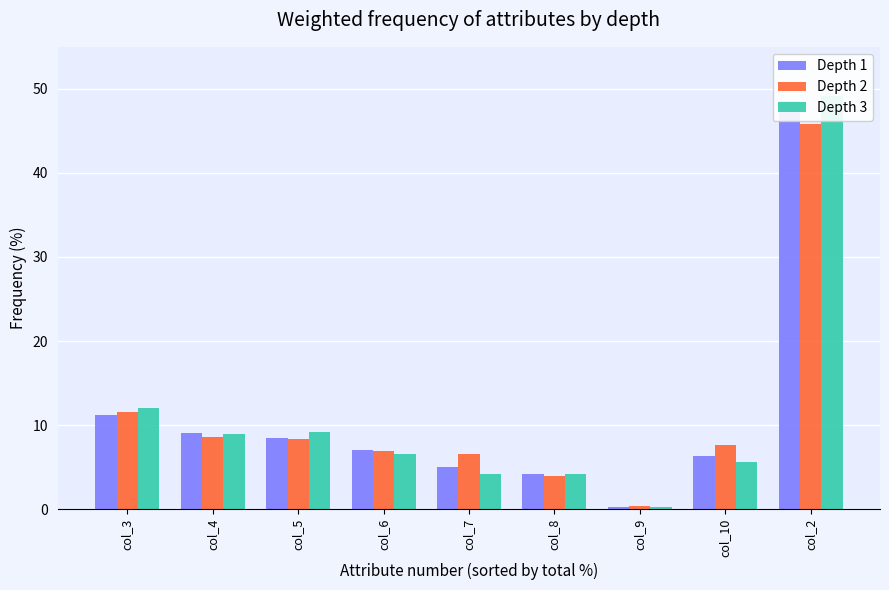

At which label does Depth 2 reach its peak?

col_2